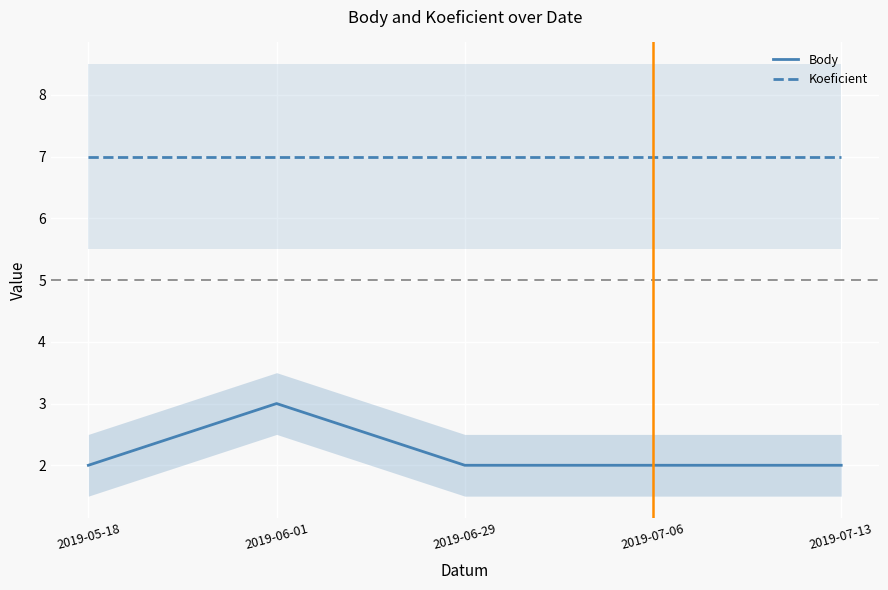

True or false: Body and Koeficient intersect in this chart.

False